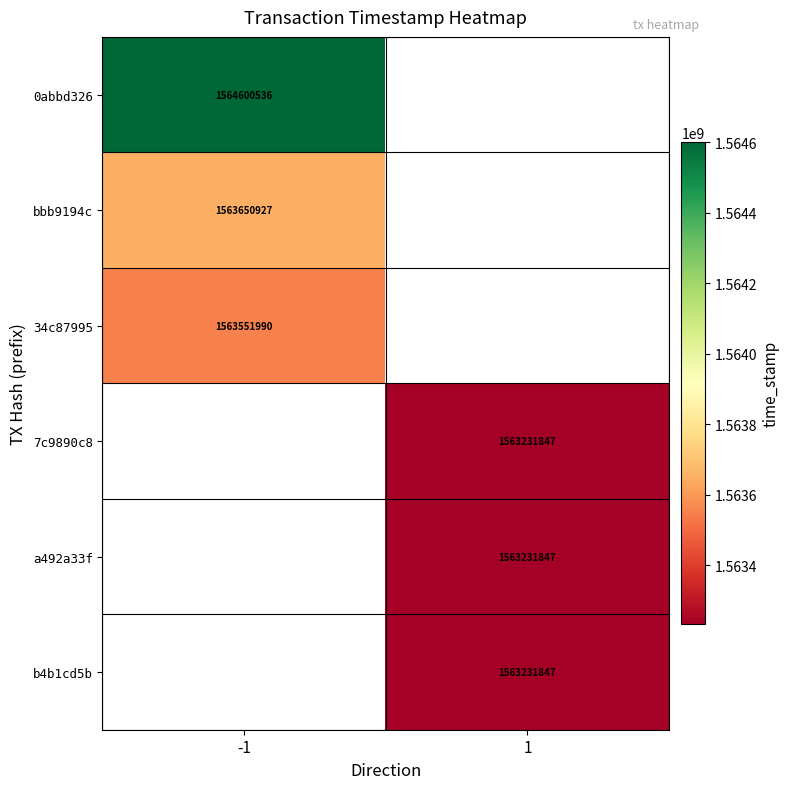

The b4b1cd5b series shows 603252431 at 1. True or false?

False